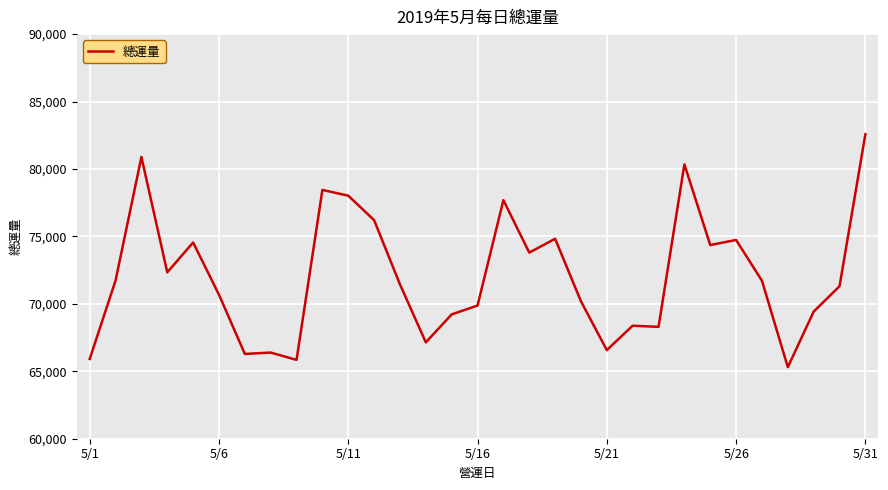

What is the average value?

72080